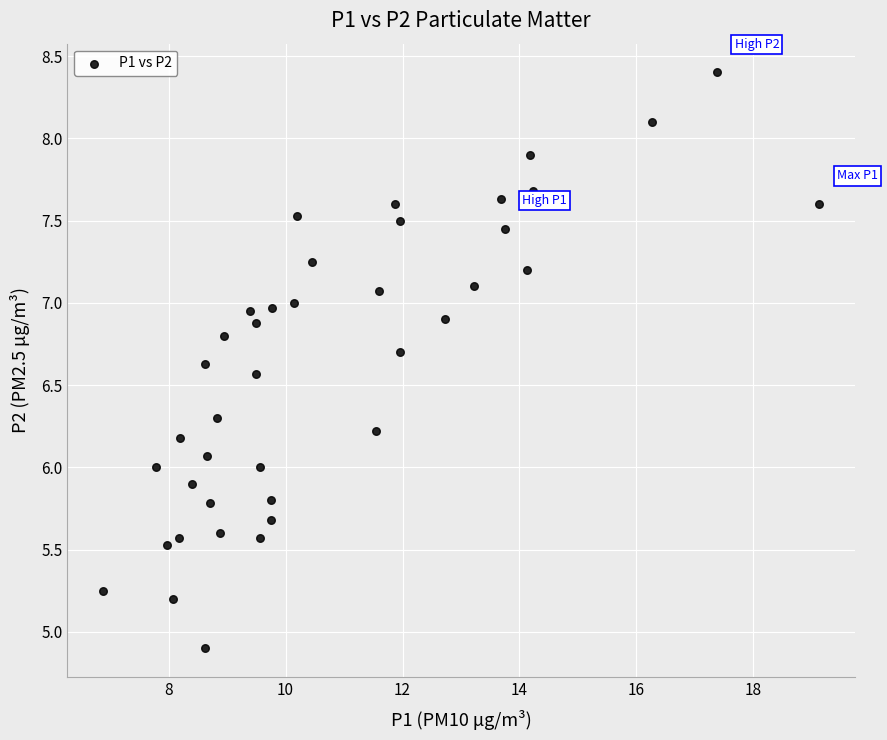

What is the range of X values (max minus min)?

12.2